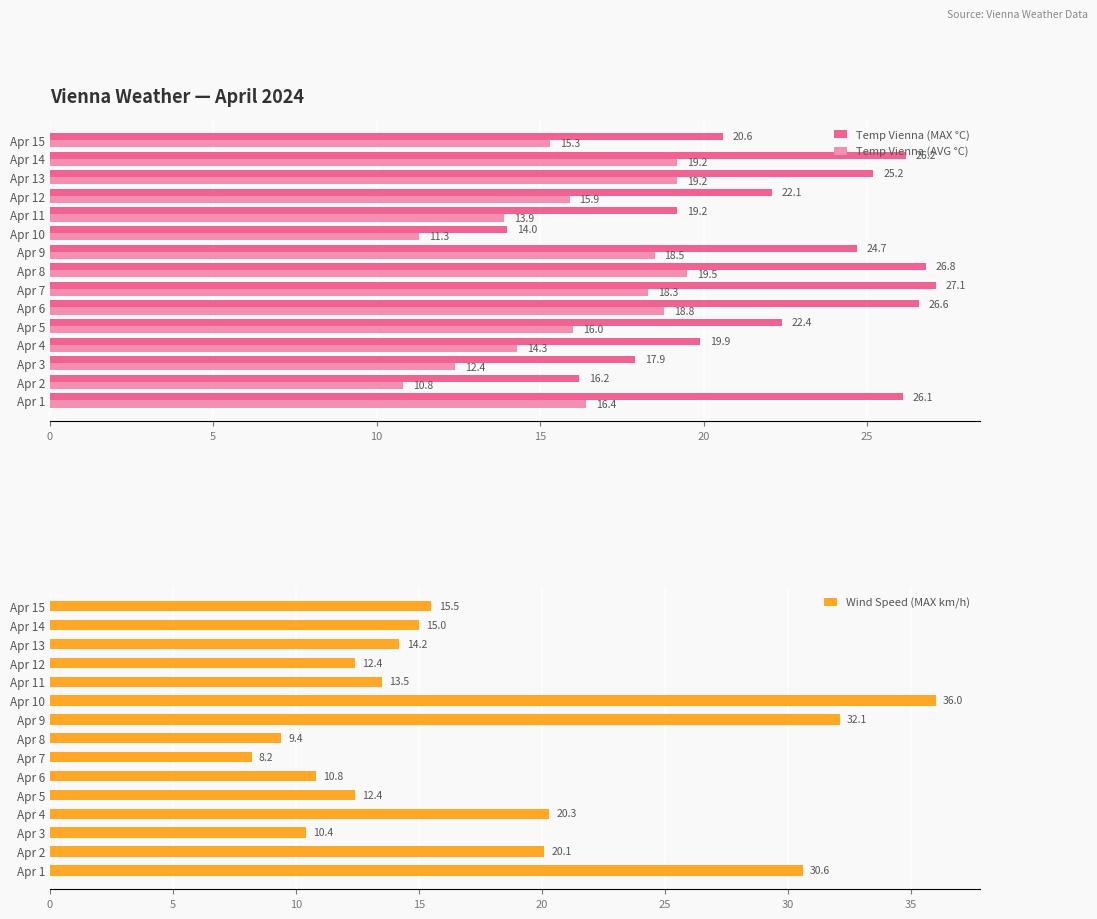

What are all the series names shown in the legend?

Temp Vienna (MAX °C), Temp Vienna (AVG °C), Wind Speed (MAX km/h)